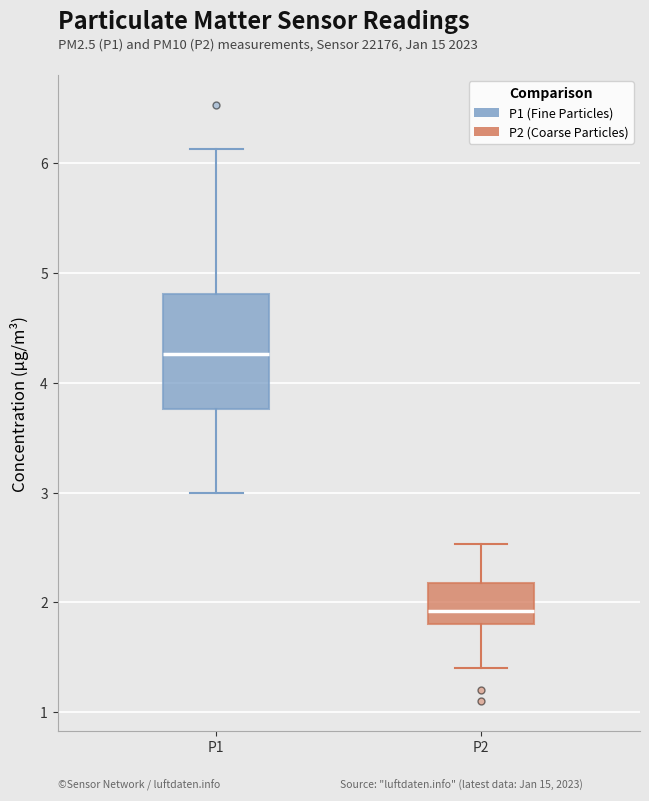

Comparing the boxes themselves (not the whiskers), which one is the tallest?

P1